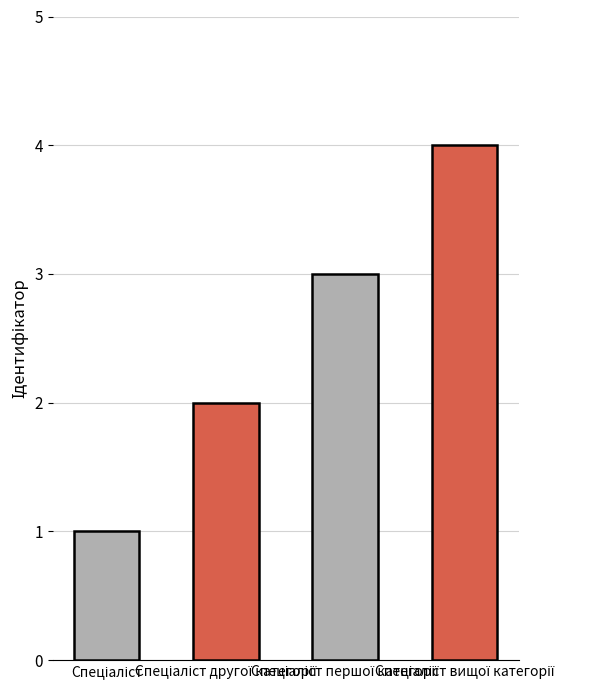

What is the greatest value displayed?

4